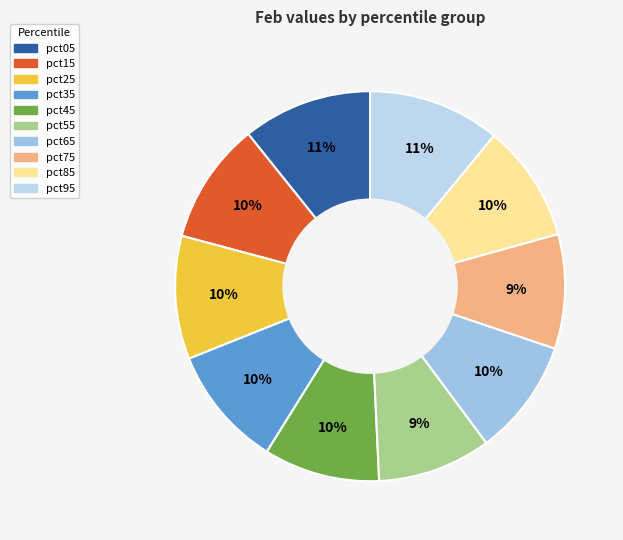

Between pct05 and pct15, which is larger?

pct05